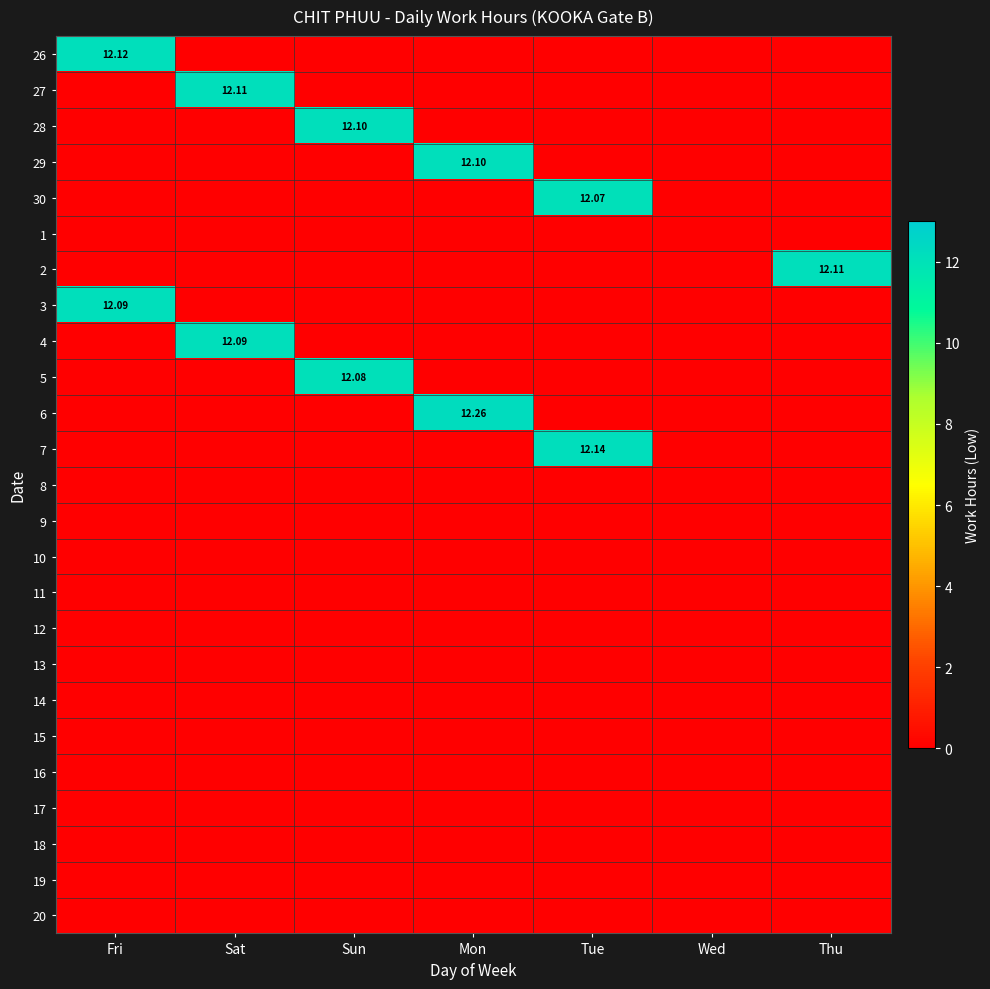

Between Fri and Wed, which series saw the biggest shift?

26